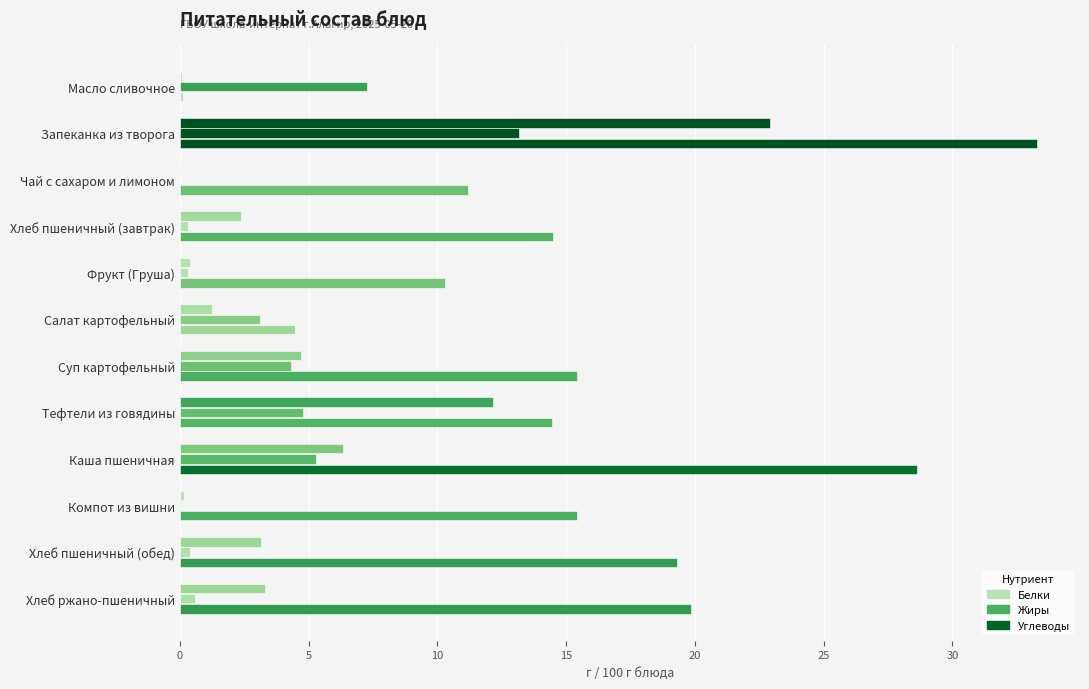

Count the number of data series in this chart.

3